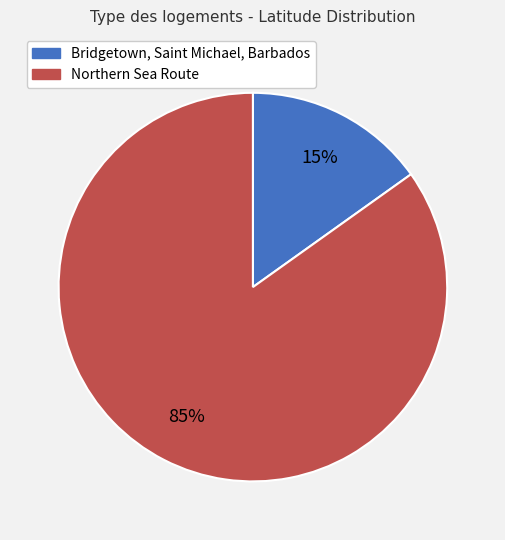

Combined, do Bridgetown, Saint Michael, Barbados and Northern Sea Route account for over 50%?

Yes